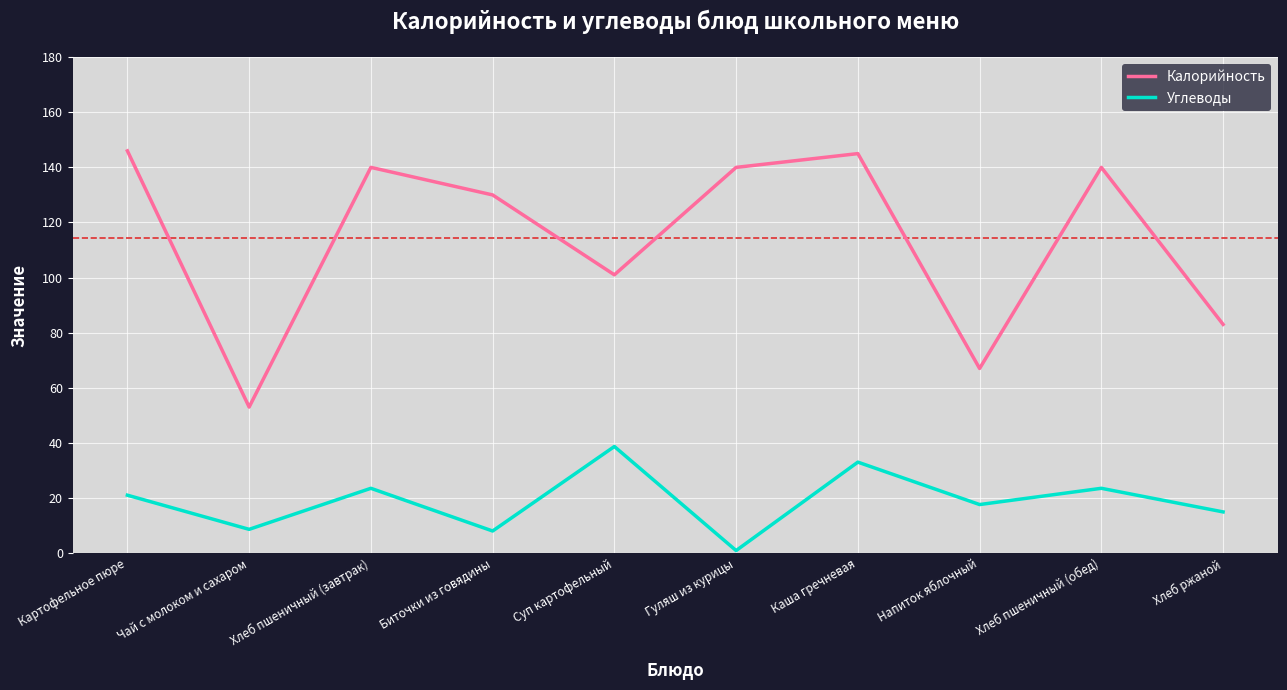

Which category has the highest value in the Углеводы series?

Суп картофельный